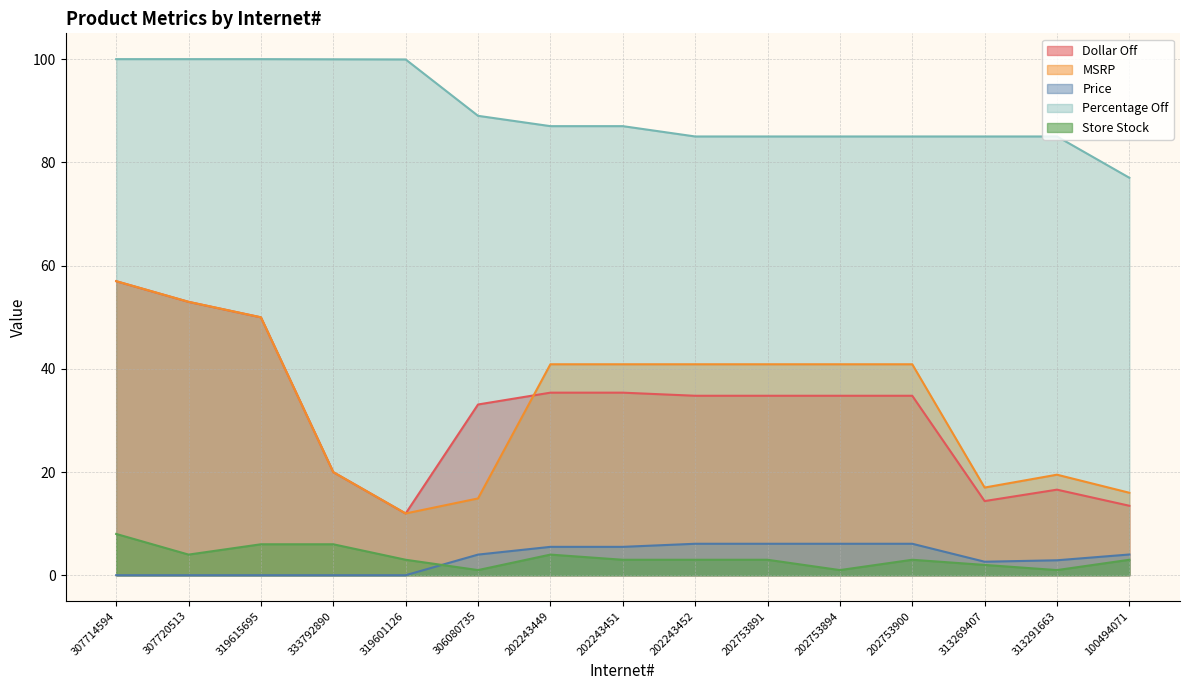

What is the maximum value for Dollar Off?

57.0